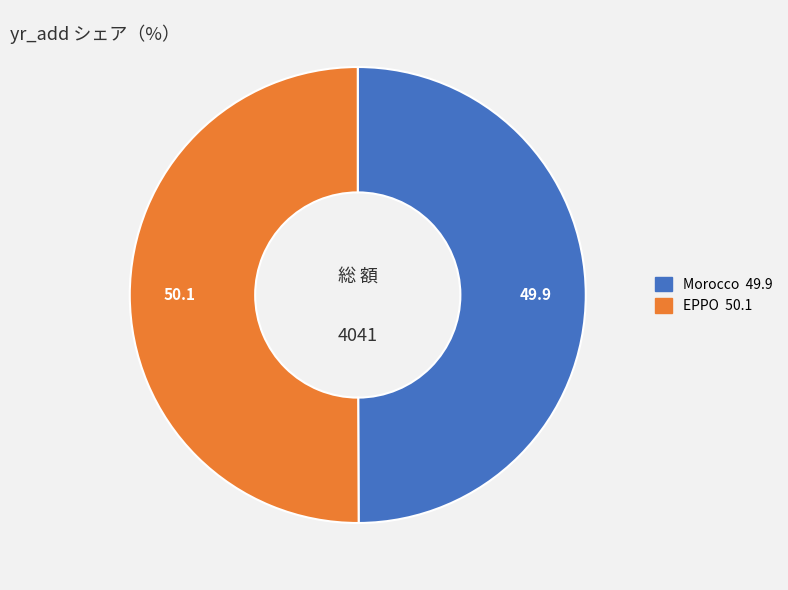

Is it true that Morocco is 50% of the pie?

True